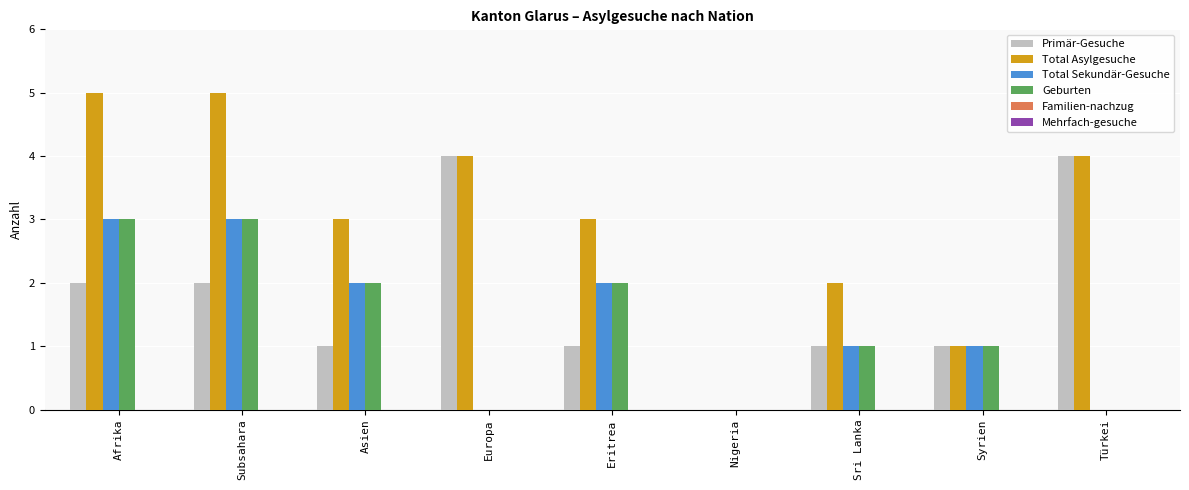

True or false: Total Asylgesuche has a value of 0 at Syrien.

False